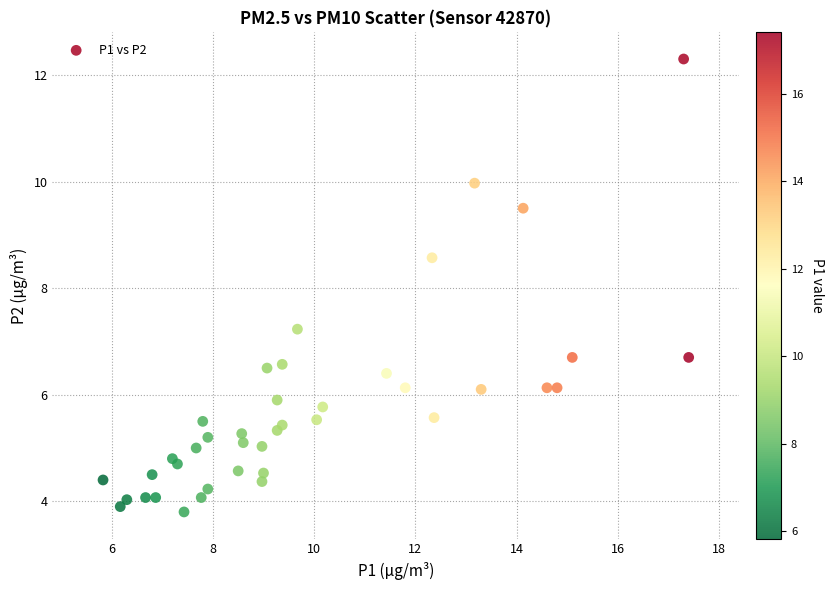

What Y value in the scatter plot is closest to 8?

8.6